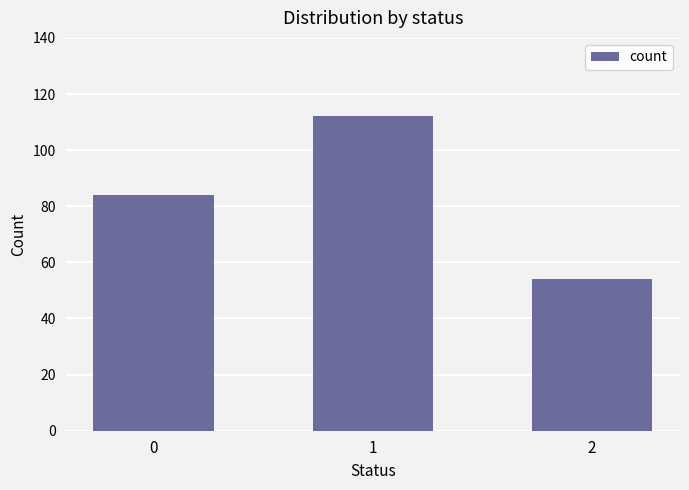

Reading left to right, extract all data points from this chart.

0=84	1=112	2=54